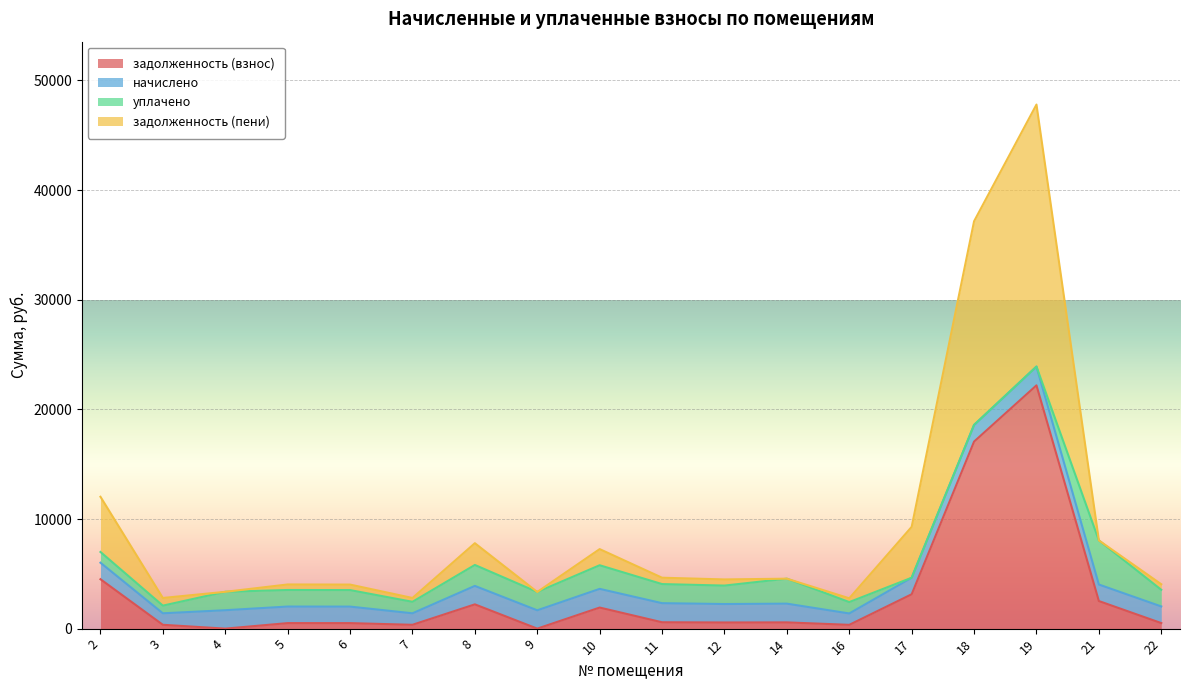

Does the chart display data point markers on the line(s)?

No